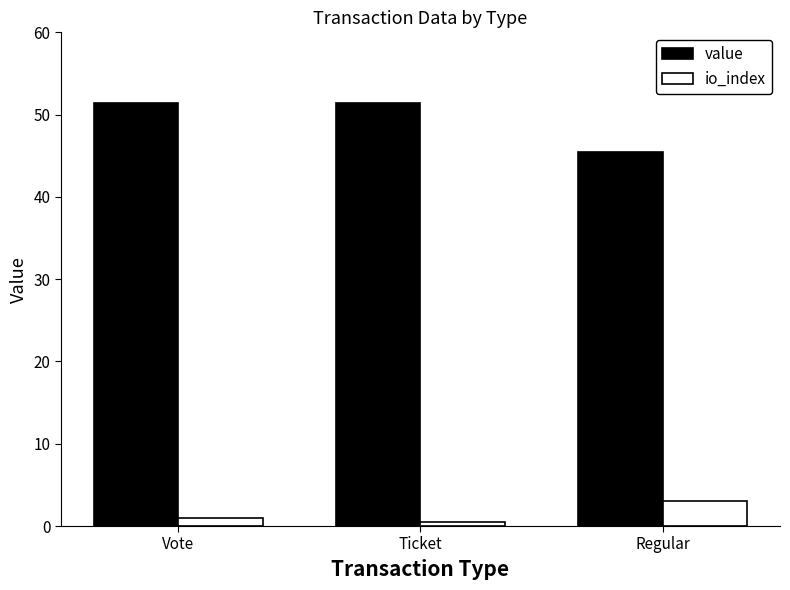

Where is io_index nearest to the value 1?

Vote